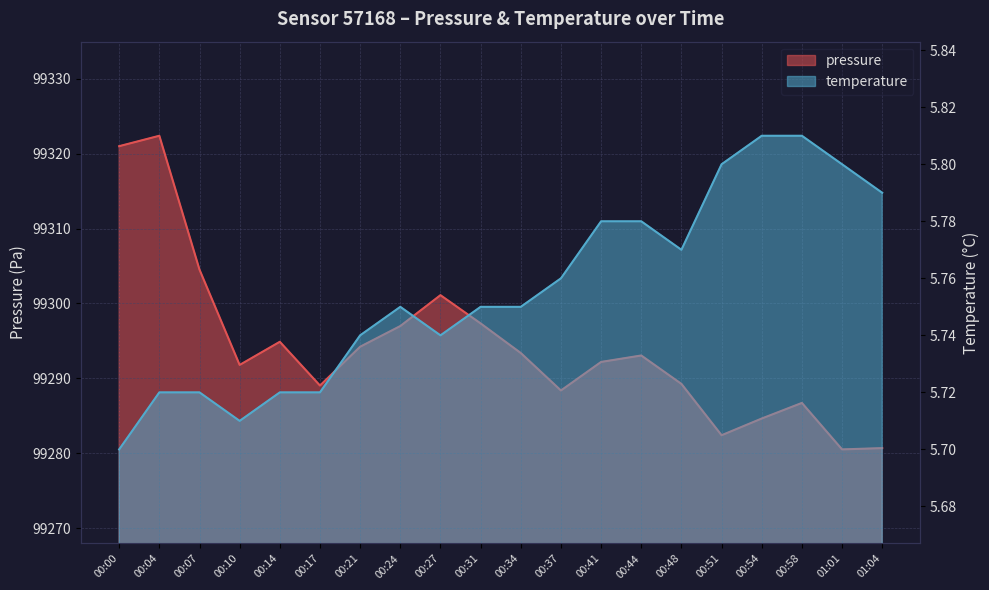

What is the average value of the temperature series?

5.8